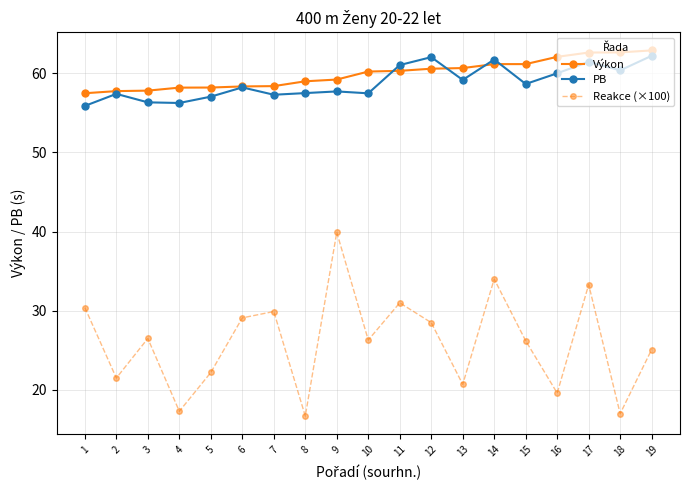

What is the difference between the second highest and minimum values in the Reakce (×100) series?

17.3